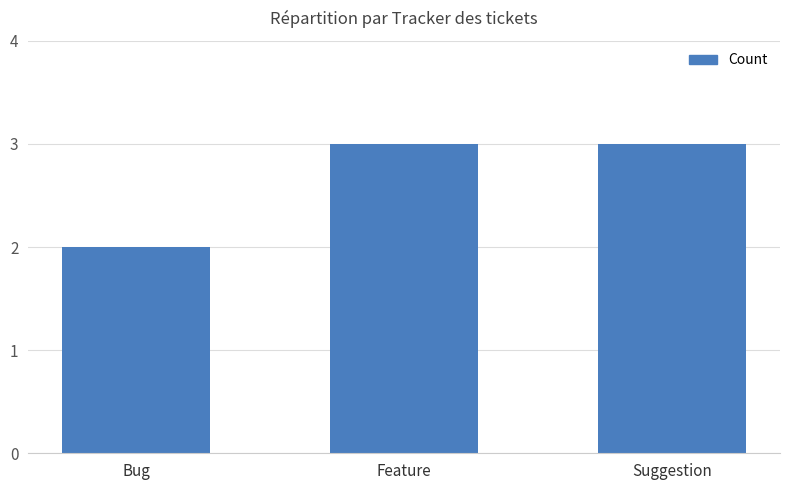

Where is the data nearest to the value 2?

Bug